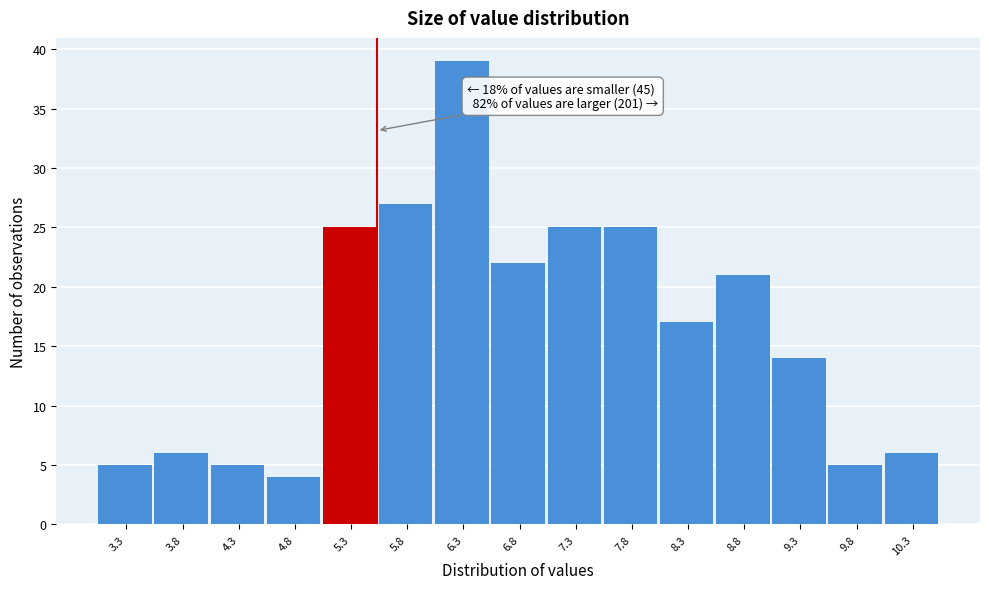

Over which range of the x-axis is the bar tallest?

6.00 to 6.50